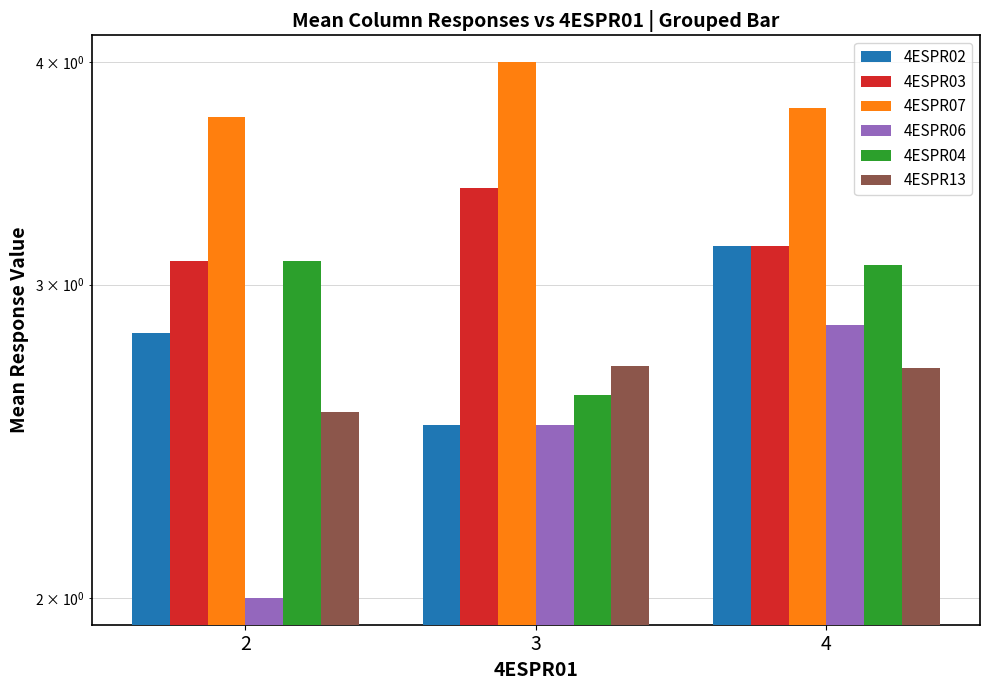

Is the value of 4ESPR02 at 3 greater than the value of 4ESPR03 at 2?

No